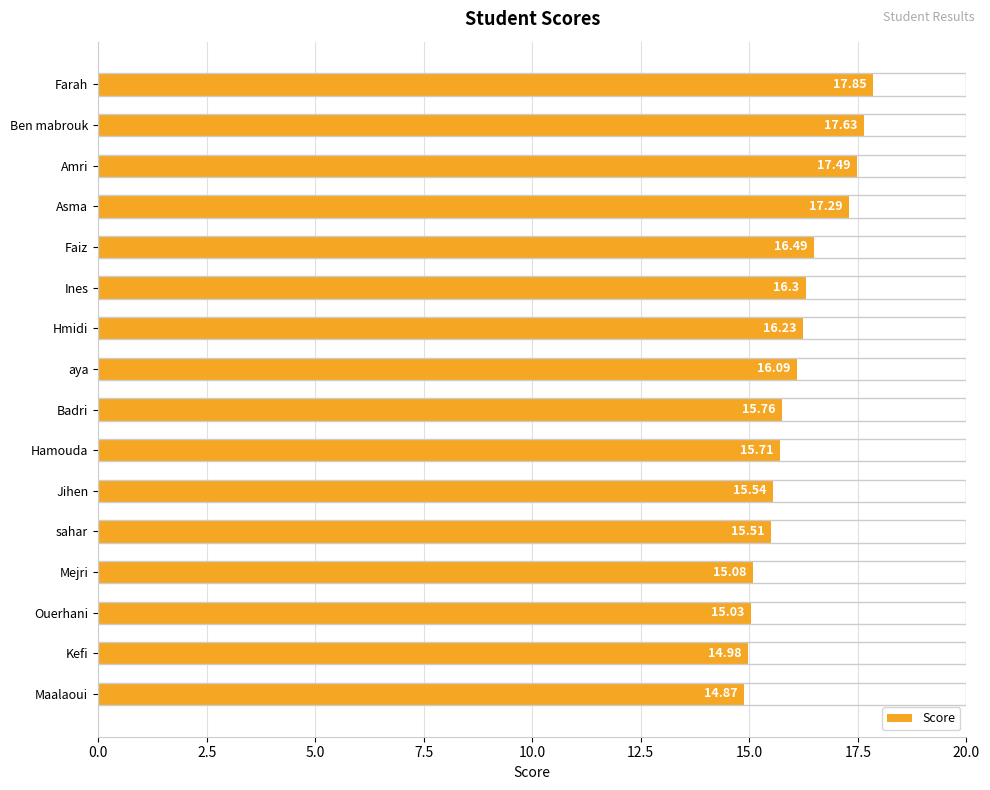

What is the greatest value displayed?

17.9